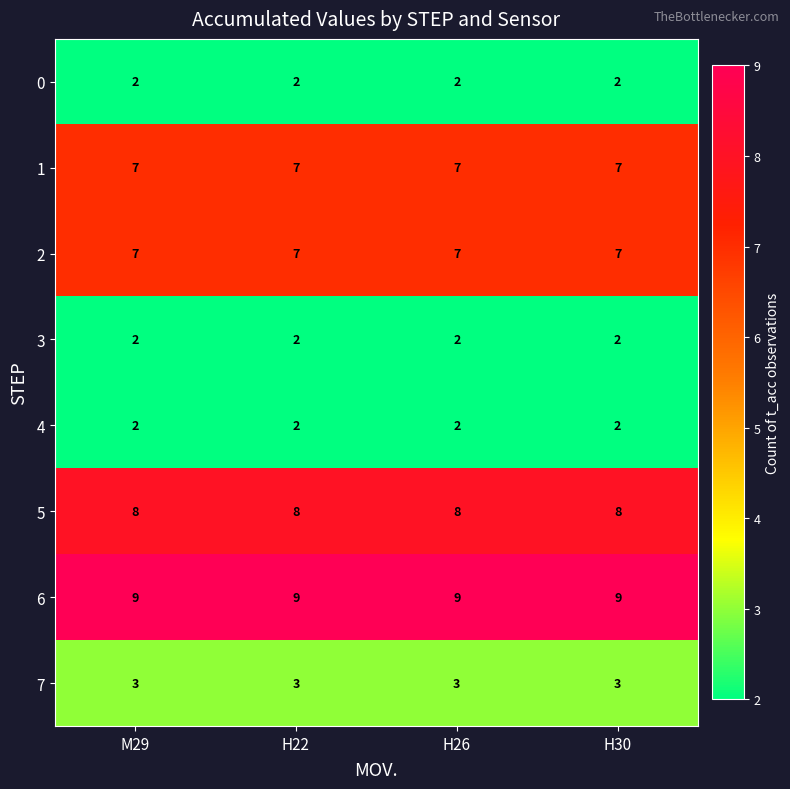

What is the difference between the highest and lowest values at H30?

7